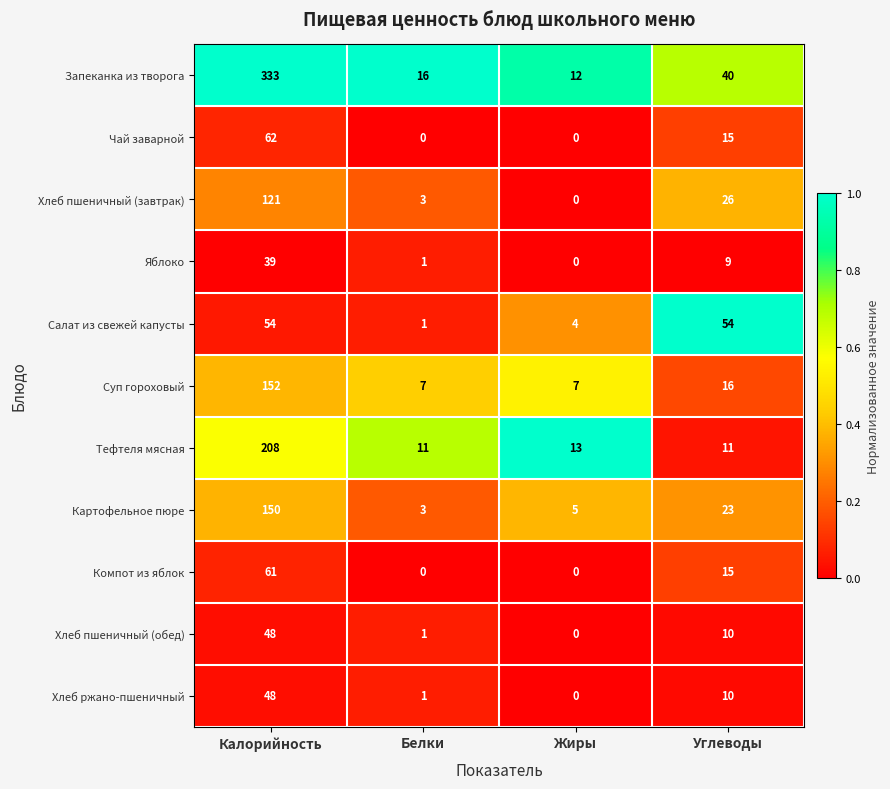

What is the maximum value shown in the chart?

333